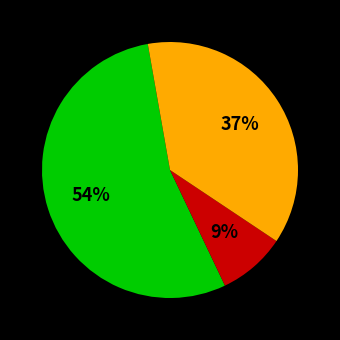

Is there a majority slice in this chart?

Yes